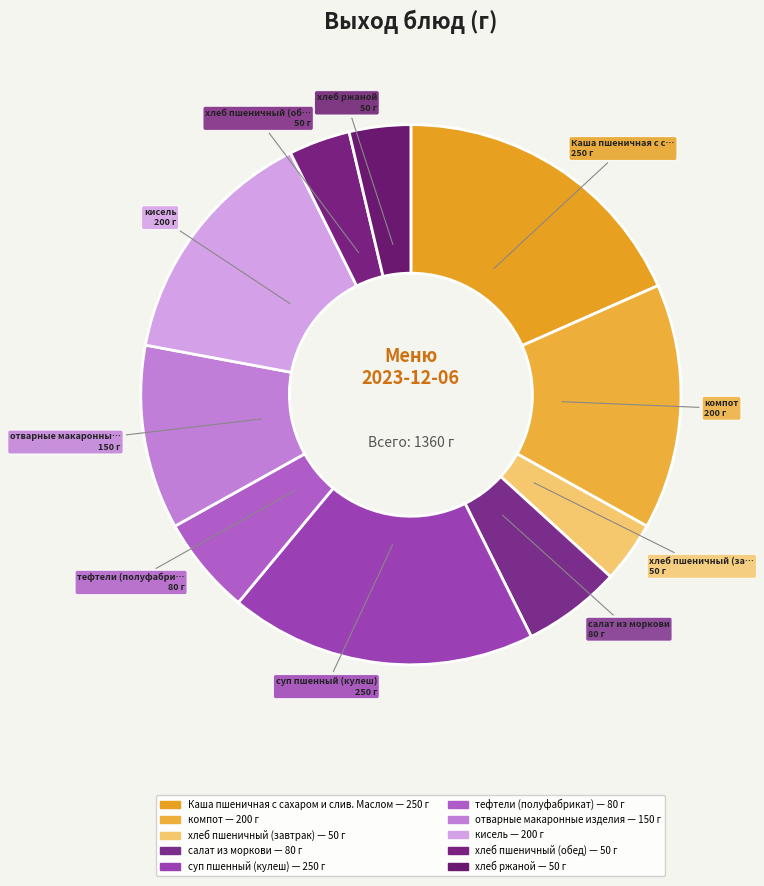

Is there any slice that represents more than half of the pie?

No